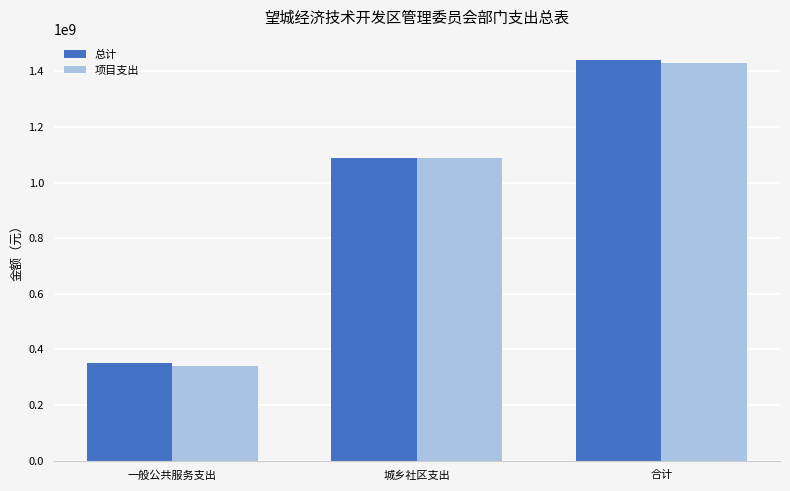

List the labels in order of 项目支出 value, largest first.

合计, 城乡社区支出, 一般公共服务支出